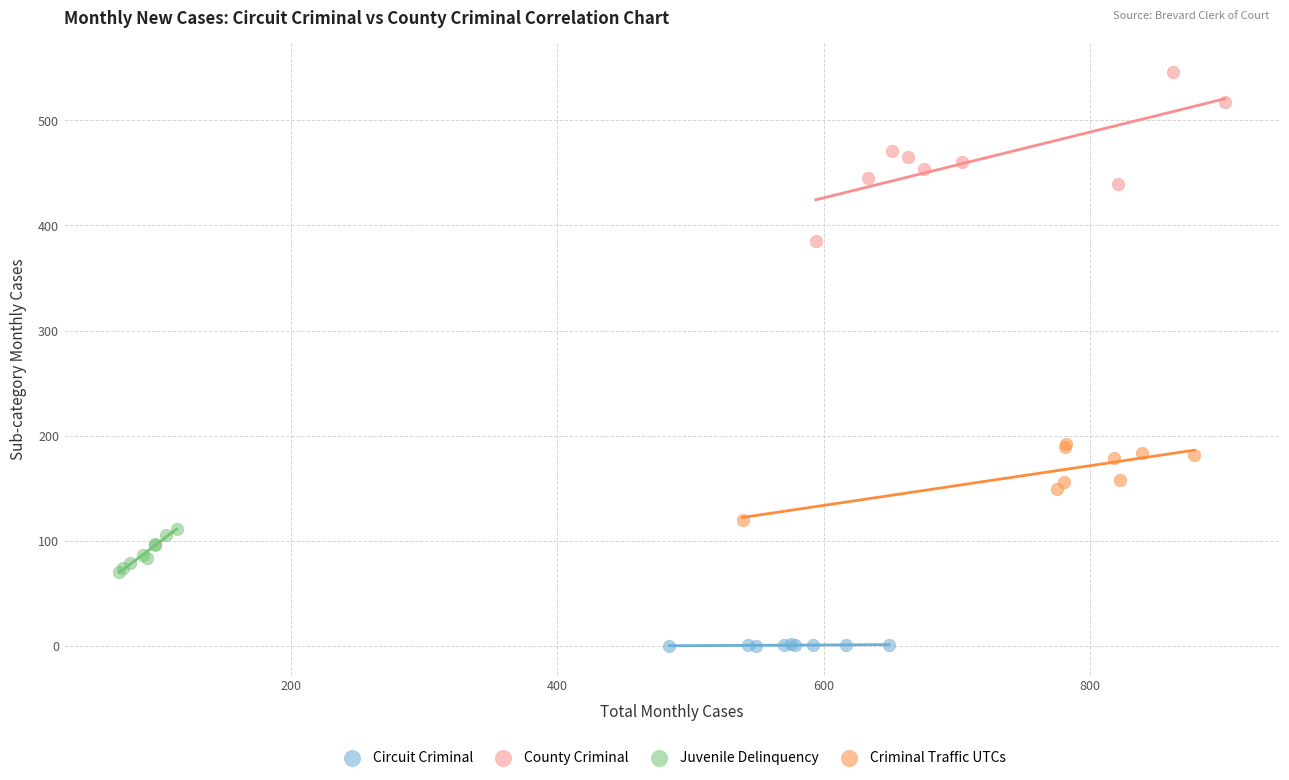

Which series has the widest spread of Y values?

County Criminal